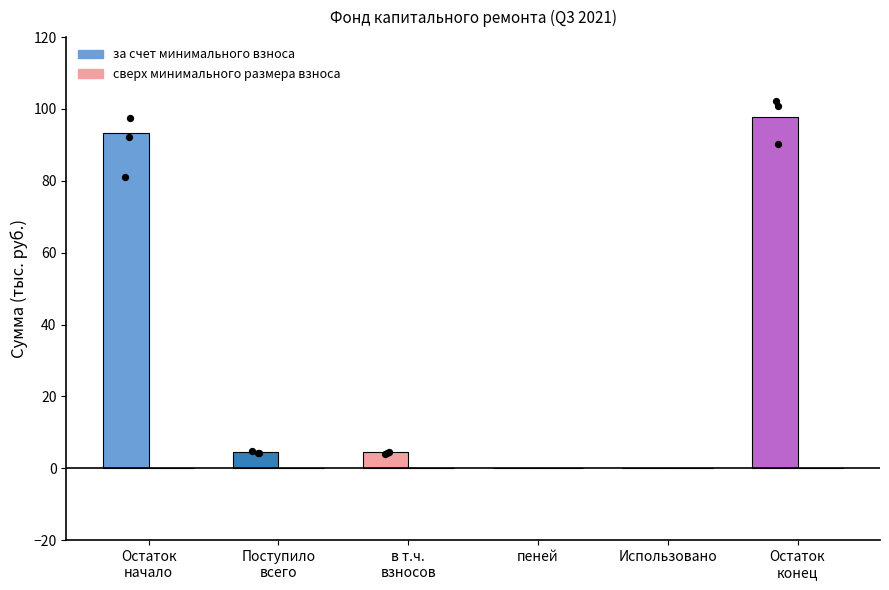

Is the value of за счет минимального взноса at Остаток
конец greater than the value of сверх минимального размера at в т.ч.
взносов?

Yes